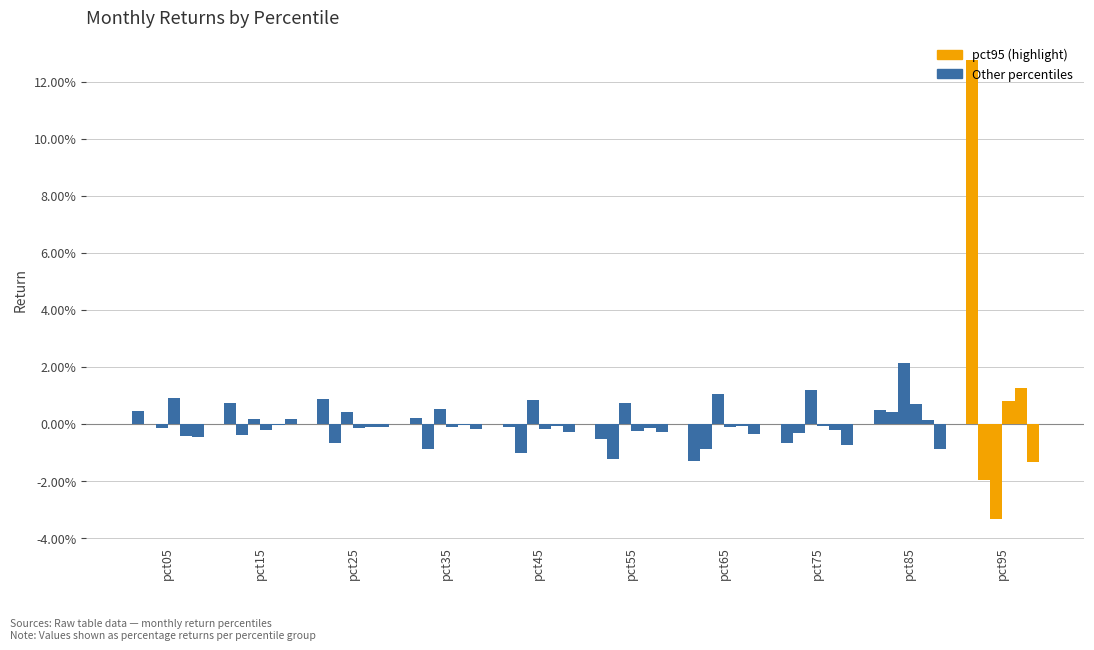

The Feb series shows -0.0 at pct55. True or false?

False